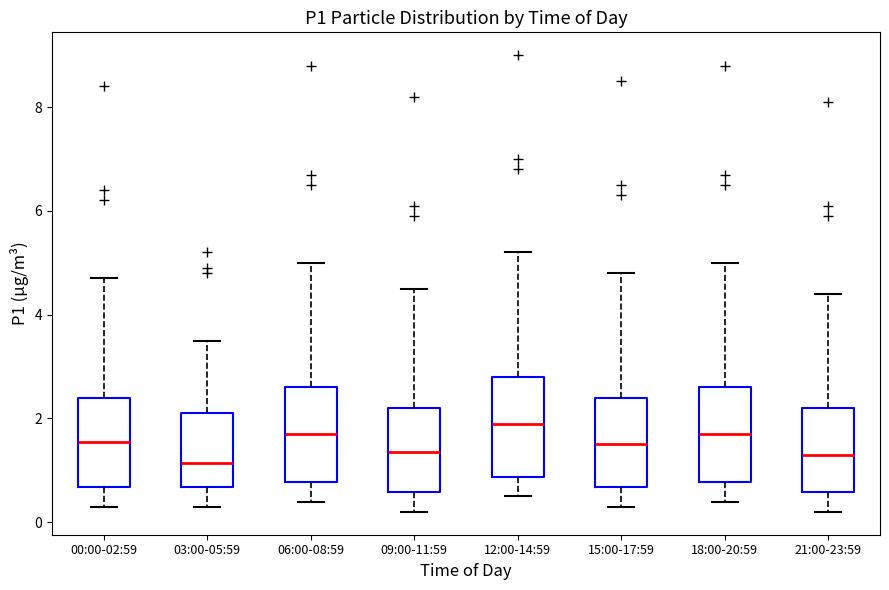

Reading left to right, transcribe this box plot: for each box, give where its median line is, the range the box spans, and where its two whiskers end, as read against the y-axis. The values are not printed on the chart, so give them approximately, as read against the axis.

00:00-02:59: median 1.6, box 0.6 to 2.4, whiskers 0.4 to 4.8
03:00-05:59: median 1.2, box 0.6 to 2.2, whiskers 0.4 to 3.6
06:00-08:59: median 1.8, box 0.8 to 2.6, whiskers 0.4 to 5.0
09:00-11:59: median 1.4, box 0.6 to 2.2, whiskers 0.2 to 4.6
12:00-14:59: median 2.0, box 0.8 to 2.8, whiskers 0.6 to 5.2
15:00-17:59: median 1.6, box 0.6 to 2.4, whiskers 0.4 to 4.8
18:00-20:59: median 1.8, box 0.8 to 2.6, whiskers 0.4 to 5.0
21:00-23:59: median 1.4, box 0.6 to 2.2, whiskers 0.2 to 4.4